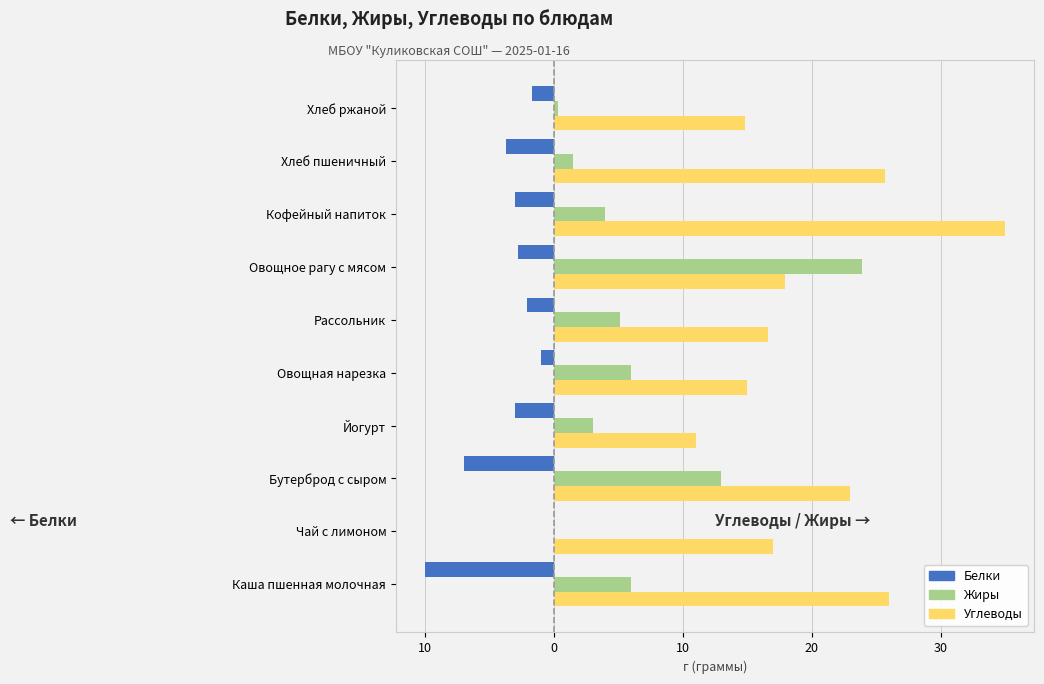

List the series in order of their peak value, highest first.

Углеводы, Жиры, Белки